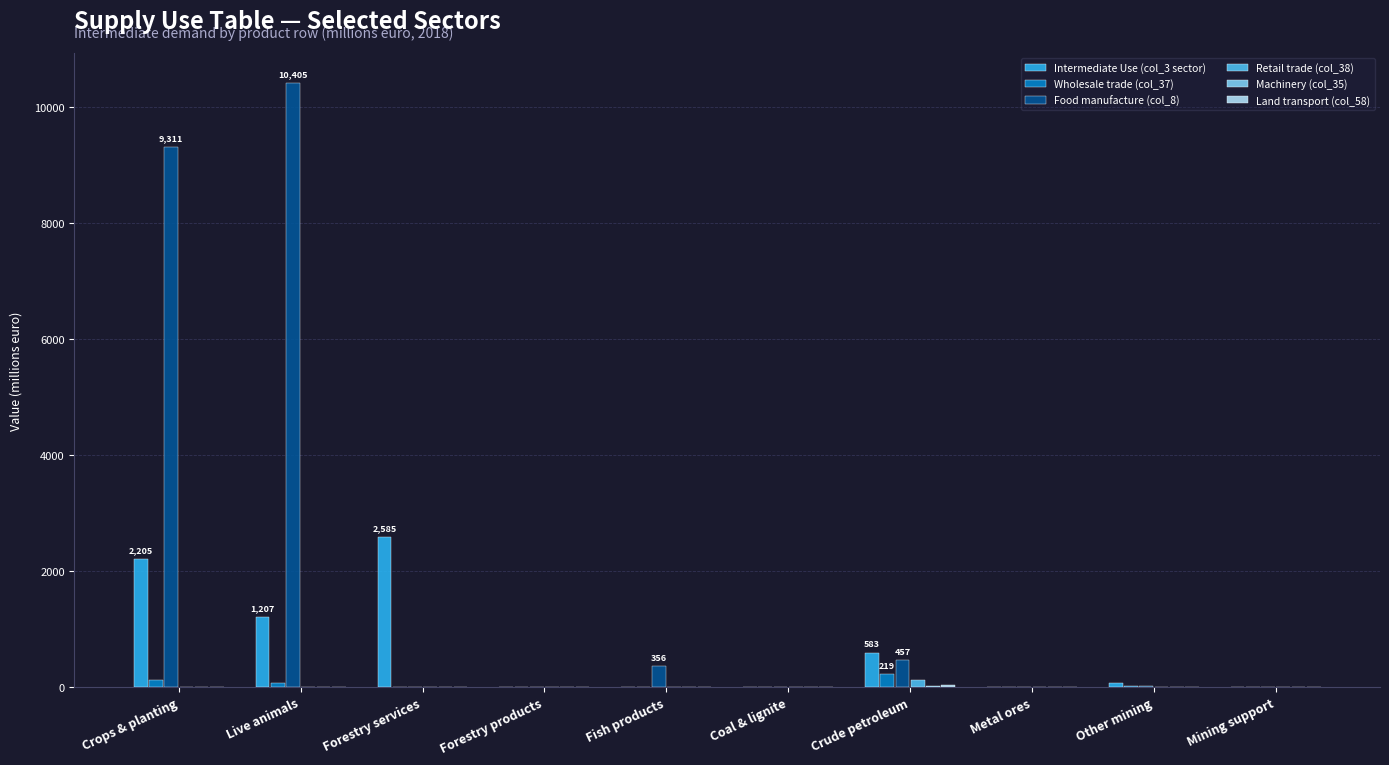

Which series has the largest total across all categories?

Food manufacture (col_8)